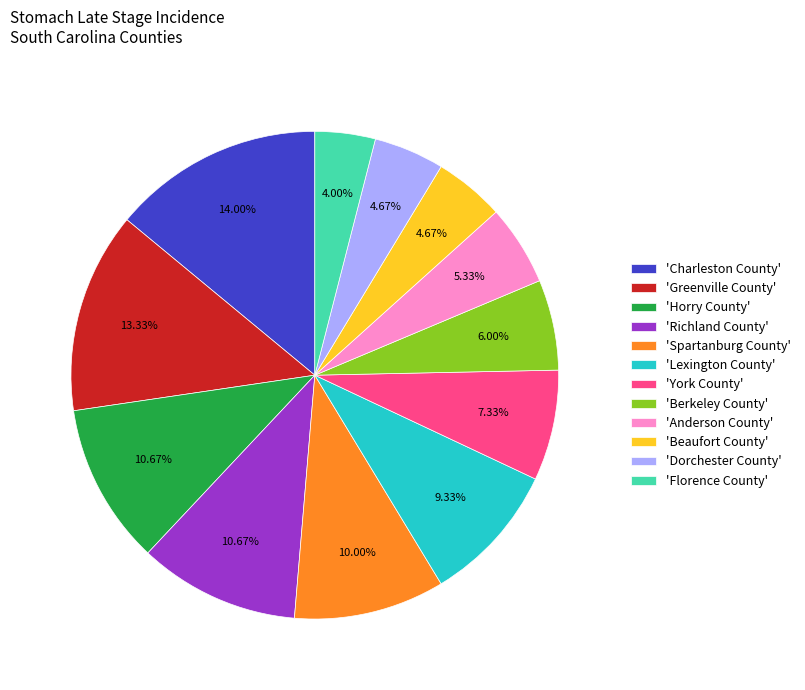

To the nearest percent, what is the average slice percentage?

8%